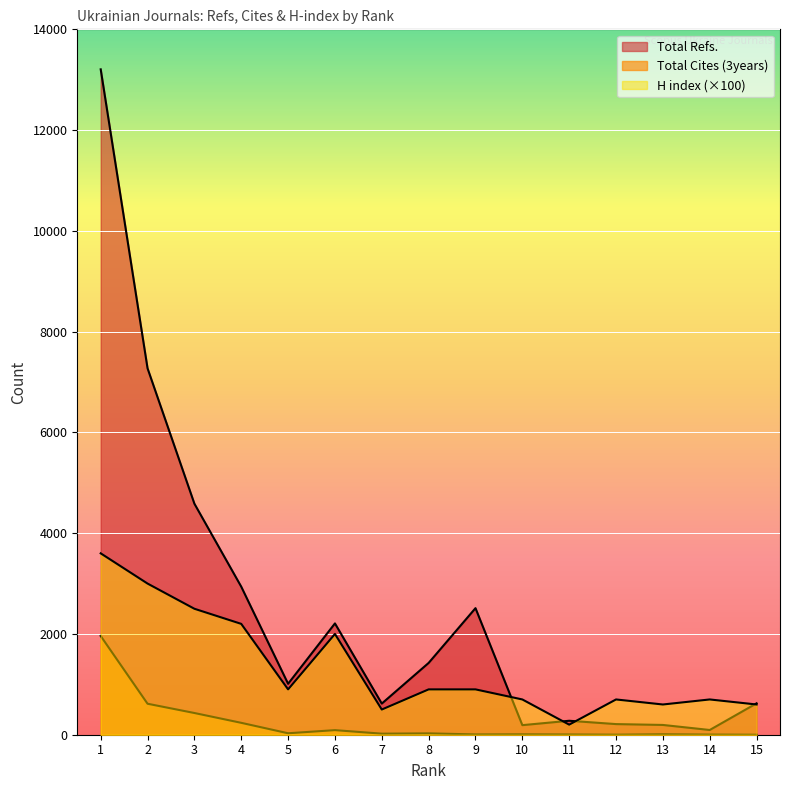

In H index, how many points are lower than both neighbors (excluding endpoints)?

4